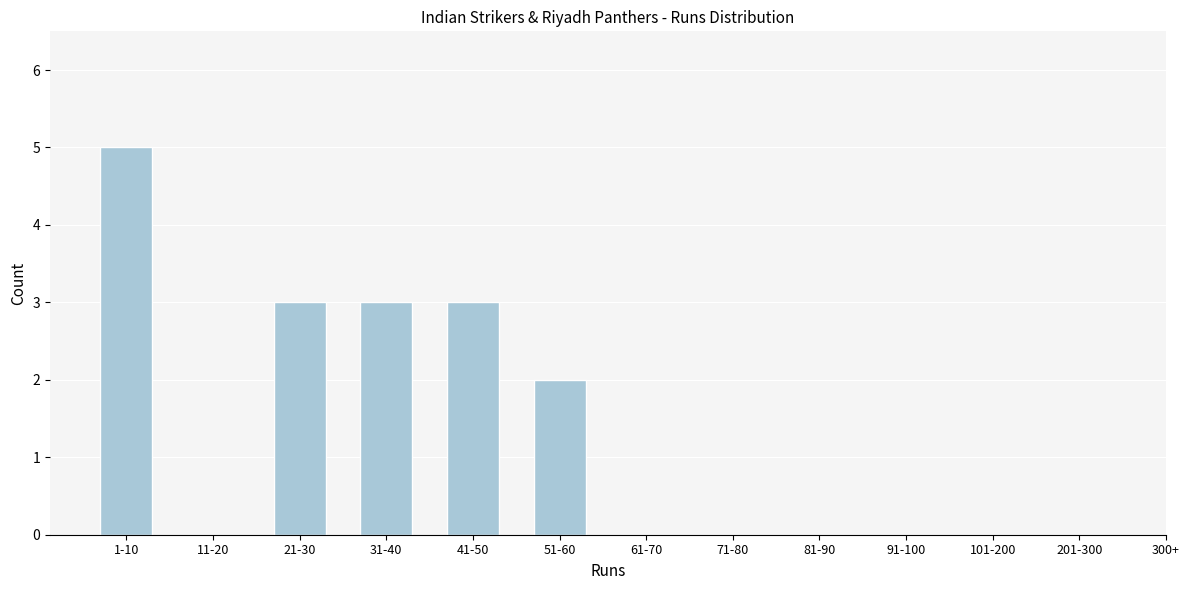

Reading left to right, extract all data points from this chart.

1-10=5	11-20=0	21-30=3	31-40=3	41-50=3	51-60=2	61-70=0	71-80=0	81-90=0	91-100=0	101-200=0	201-300=0